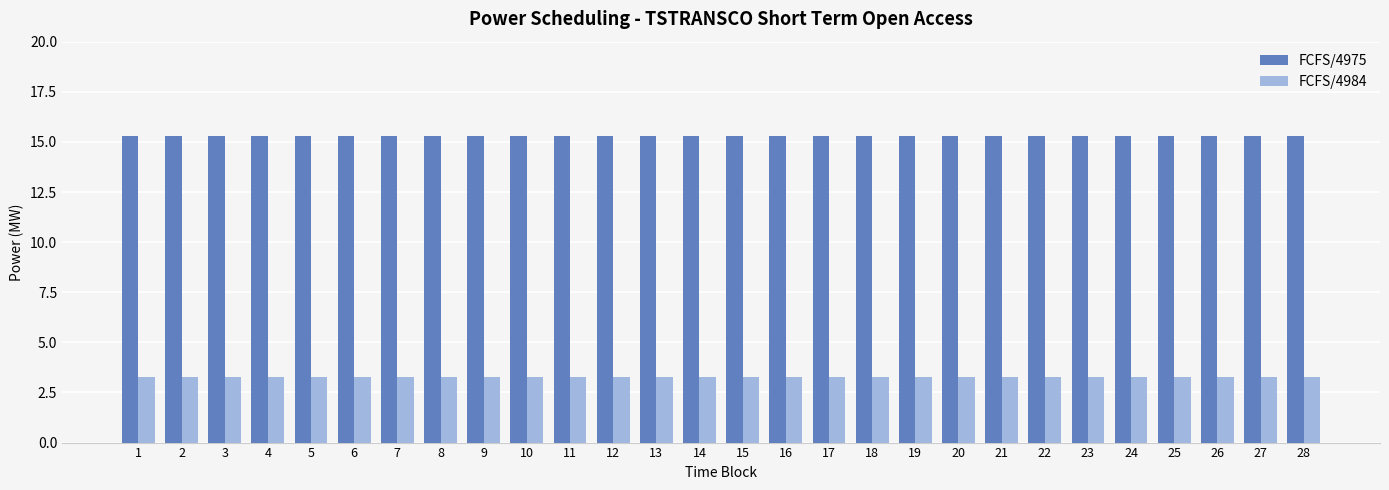

Rank the series at 26 from lowest to highest value.

FCFS/4984, FCFS/4975